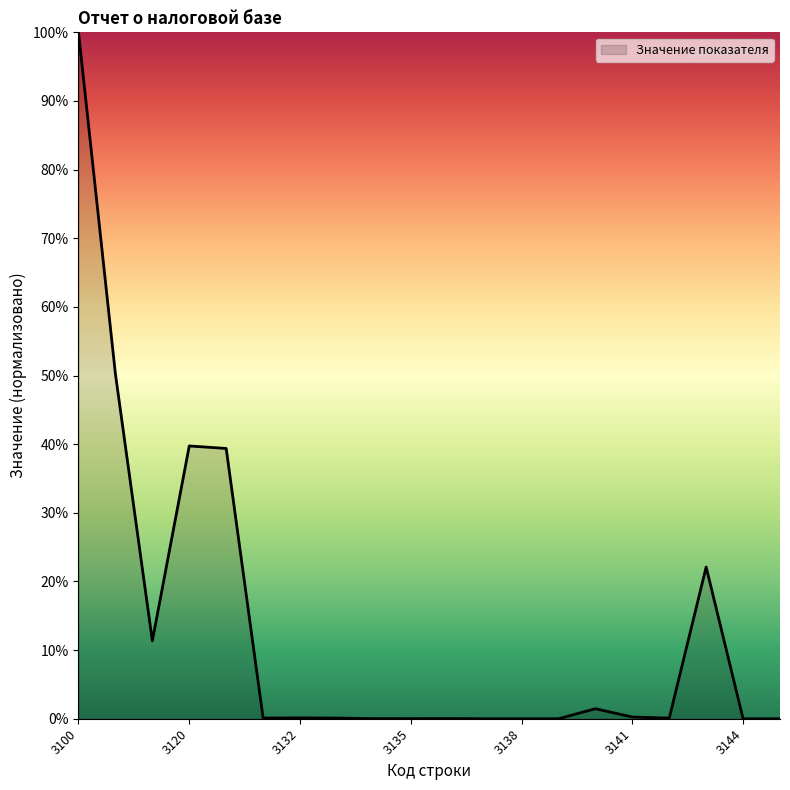

What is the difference between the maximum and minimum values?

100.0